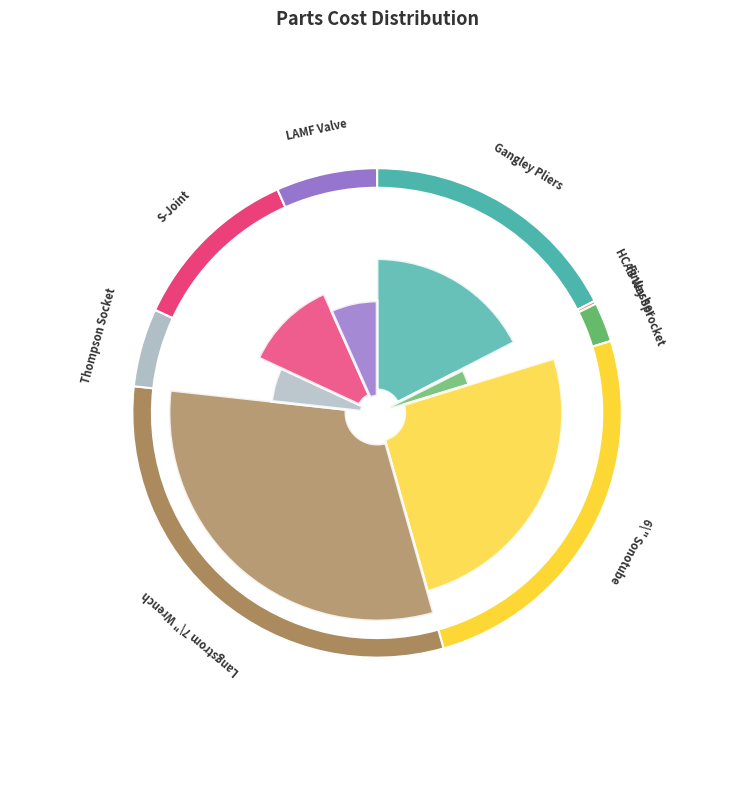

Approximately how many times larger is the value at HCAB Washer compared to Finley Sprocket?

0.1